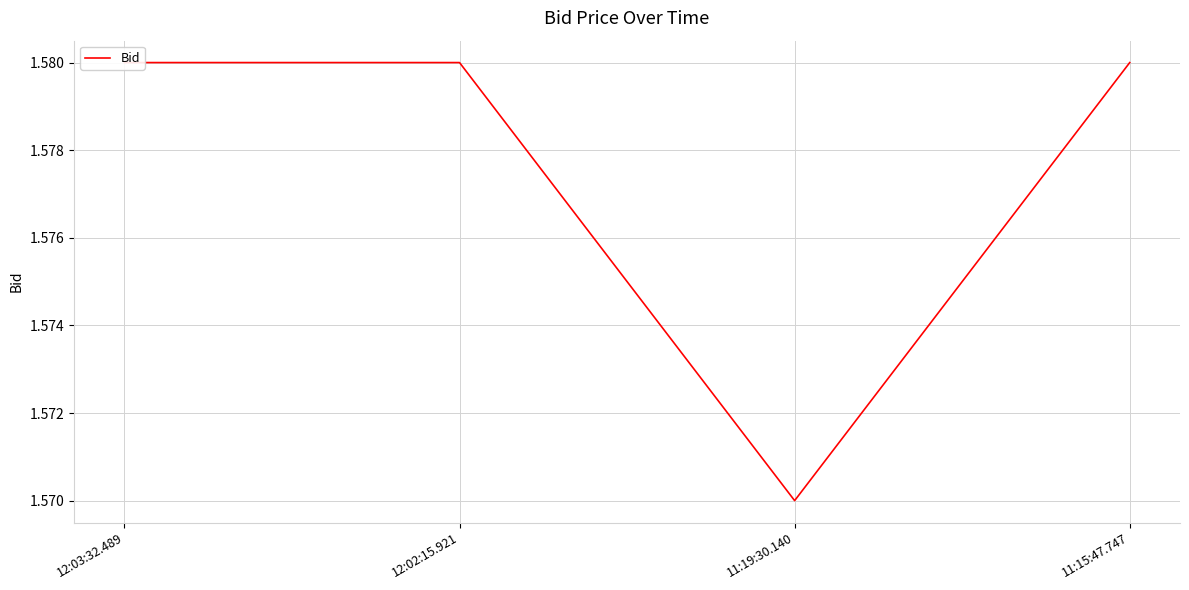

The value at 11:19:30.140 is 0.8. True or false?

False